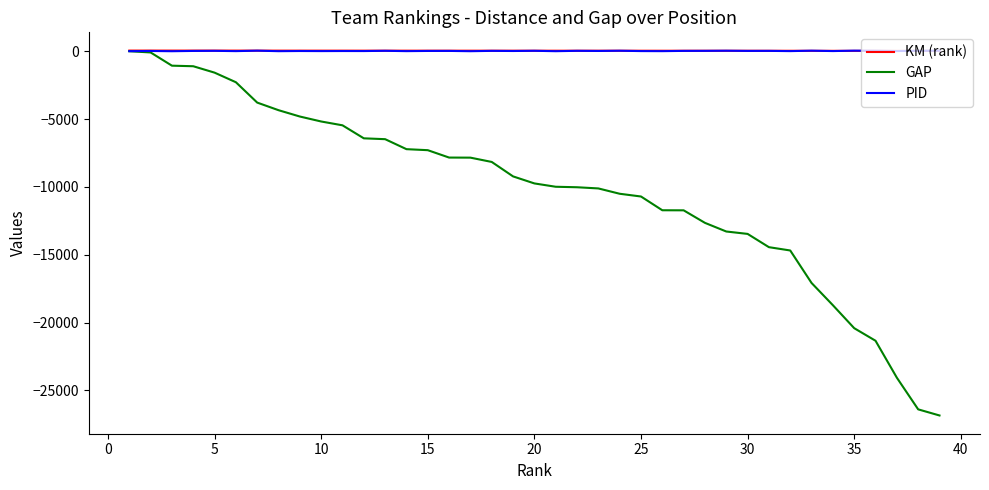

What is the difference between the second highest and minimum values in the KM (rank) series?

26.8